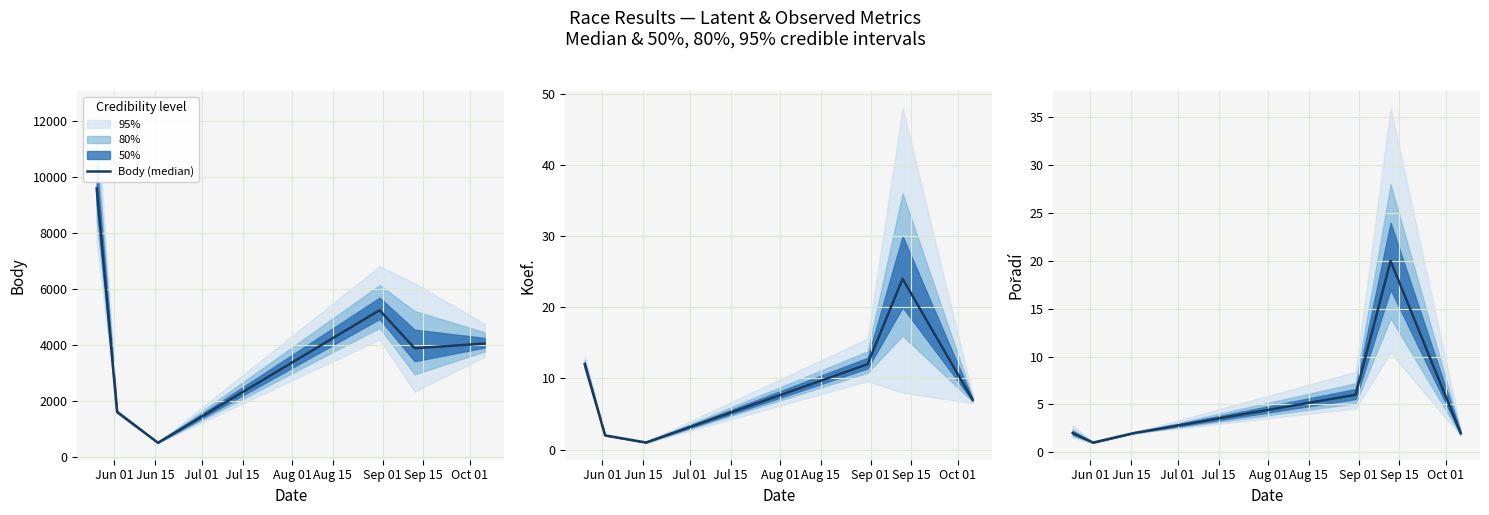

The value of Body (median) at Aug 01 is 2122. True or false?

False